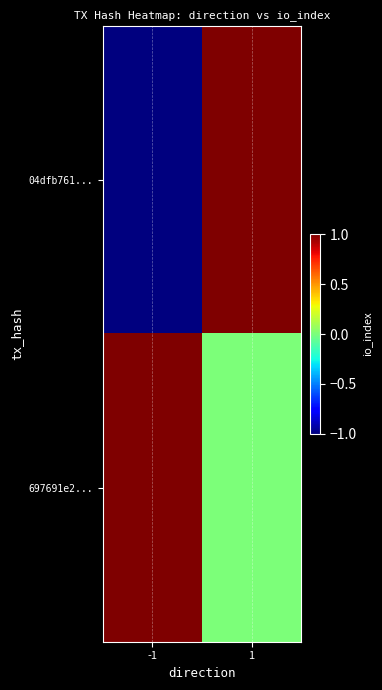

How many categories are shown in the chart?

2